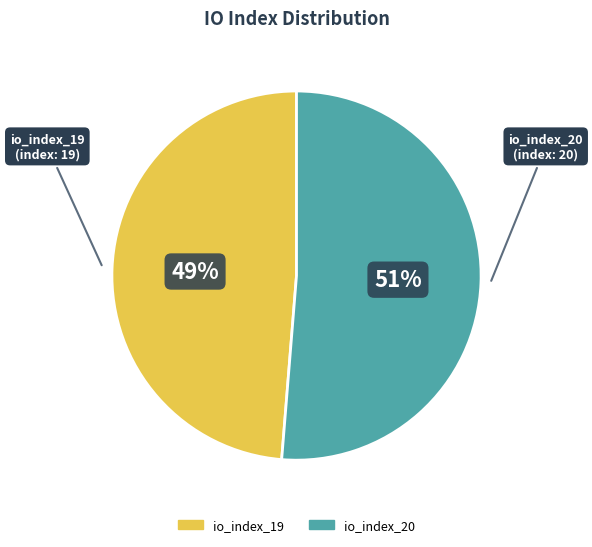

To the nearest percent, what is the combined percentage of io_index_19 and io_index_20?

100%